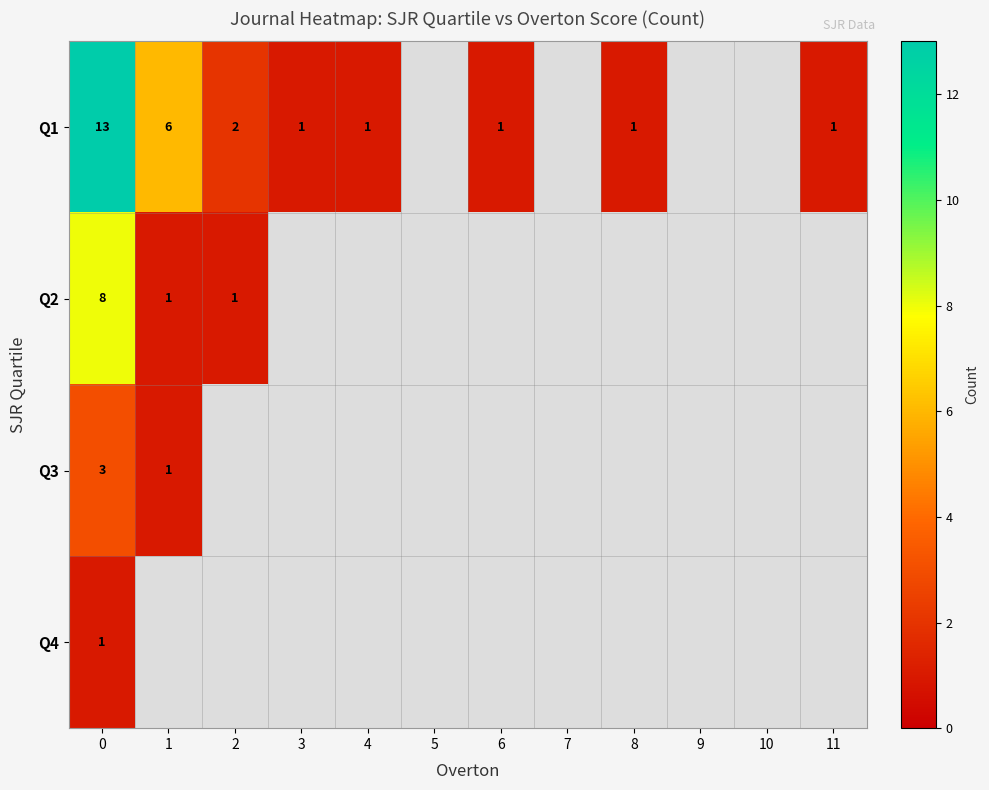

Is it true that Q1 equals 1 at 3?

True